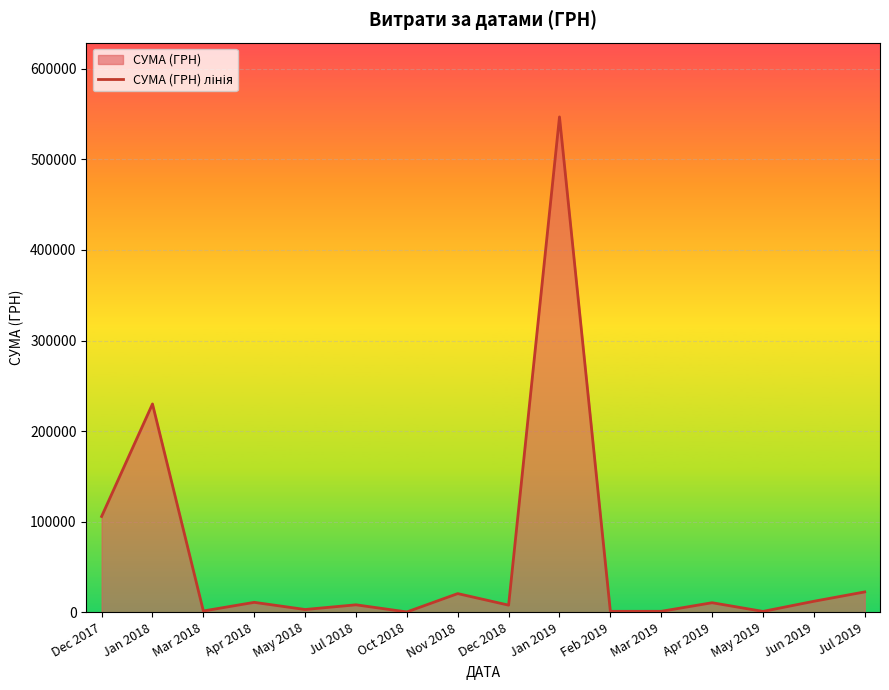

What is the maximum value shown in the chart?

546929.7